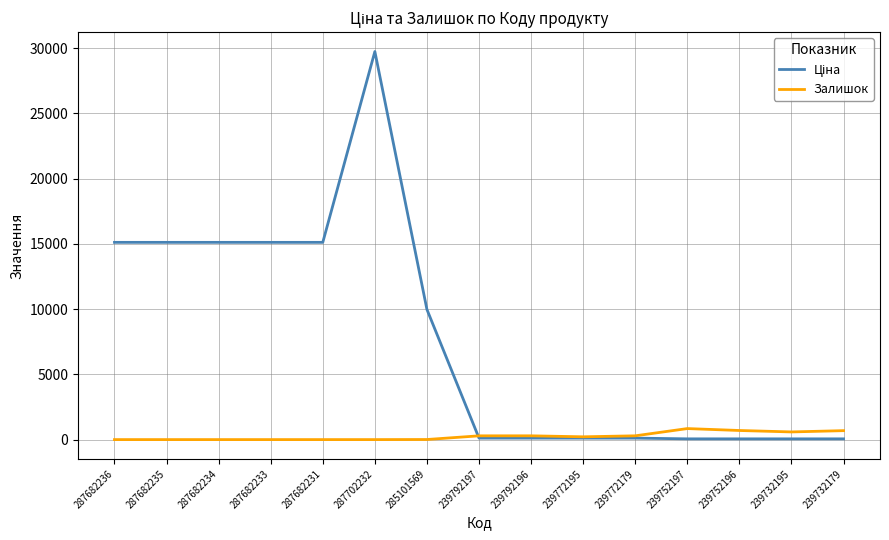

What is the difference between the highest and lowest values at 287682231?

15120.0